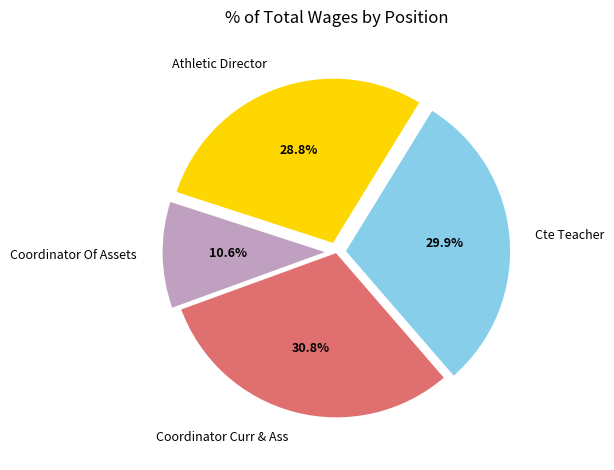

Between Coordinator Of Assets and Athletic Director, which is larger?

Athletic Director